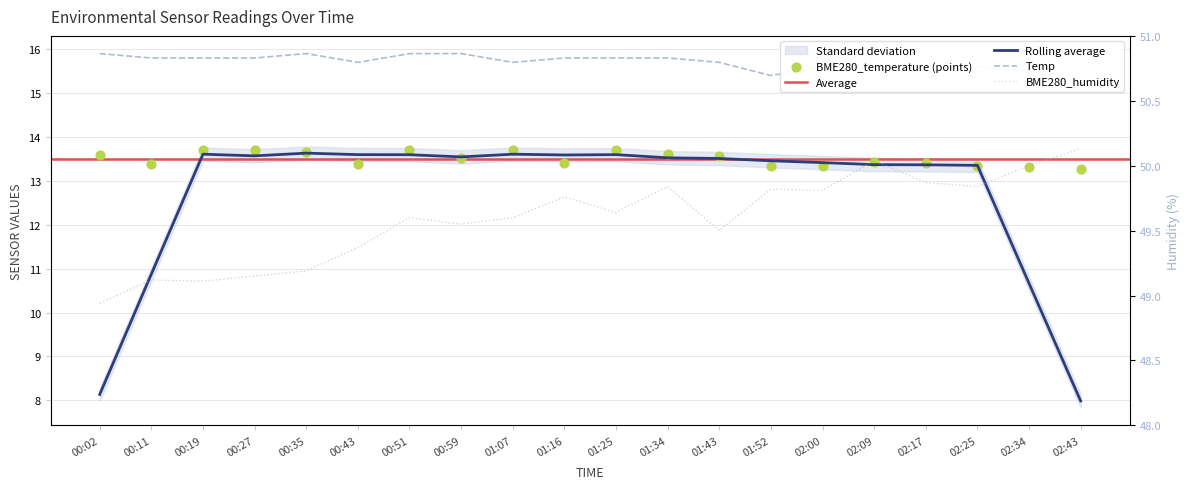

Is the value of Temp at 01:07 greater than the value of BME280_humidity at 00:59?

No